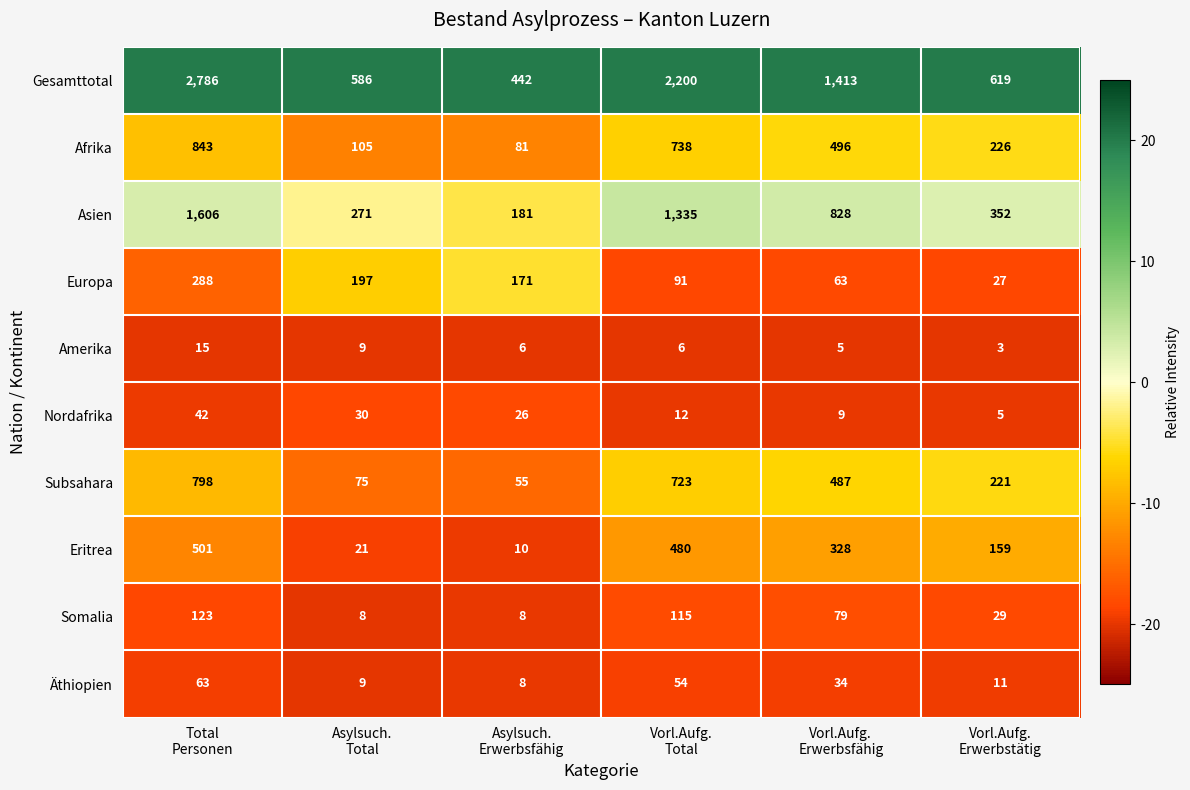

List the series in order of their peak value, highest first.

Gesamttotal, Asien, Afrika, Subsahara, Eritrea, Europa, Somalia, Äthiopien, Nordafrika, Amerika